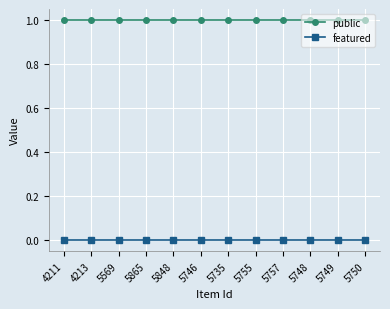

Is it true that public equals 2 at 5749?

False